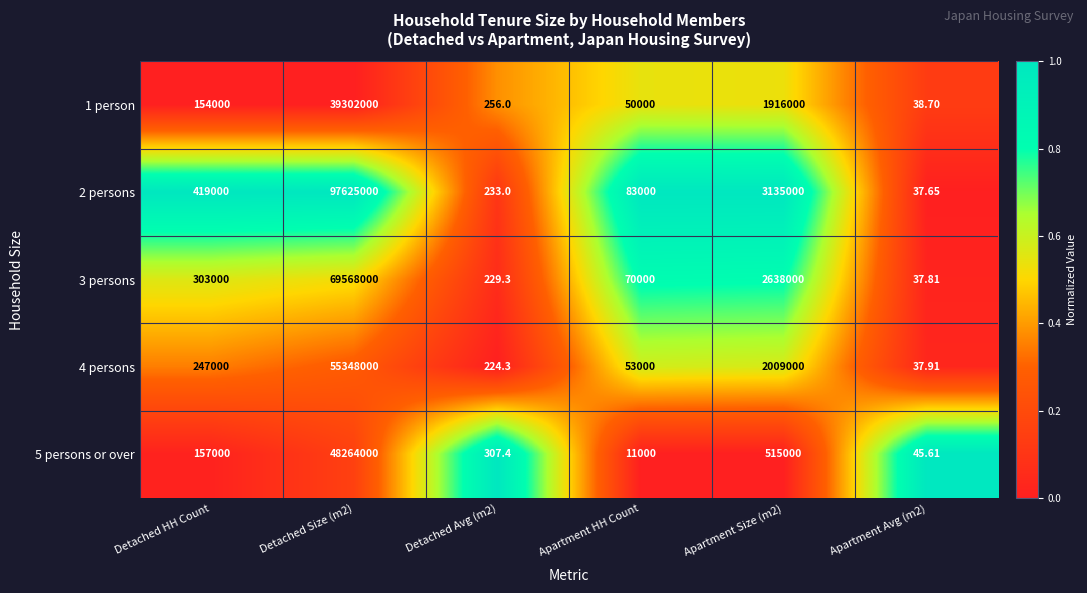

How many values in the 1 person series are below 154000?

3